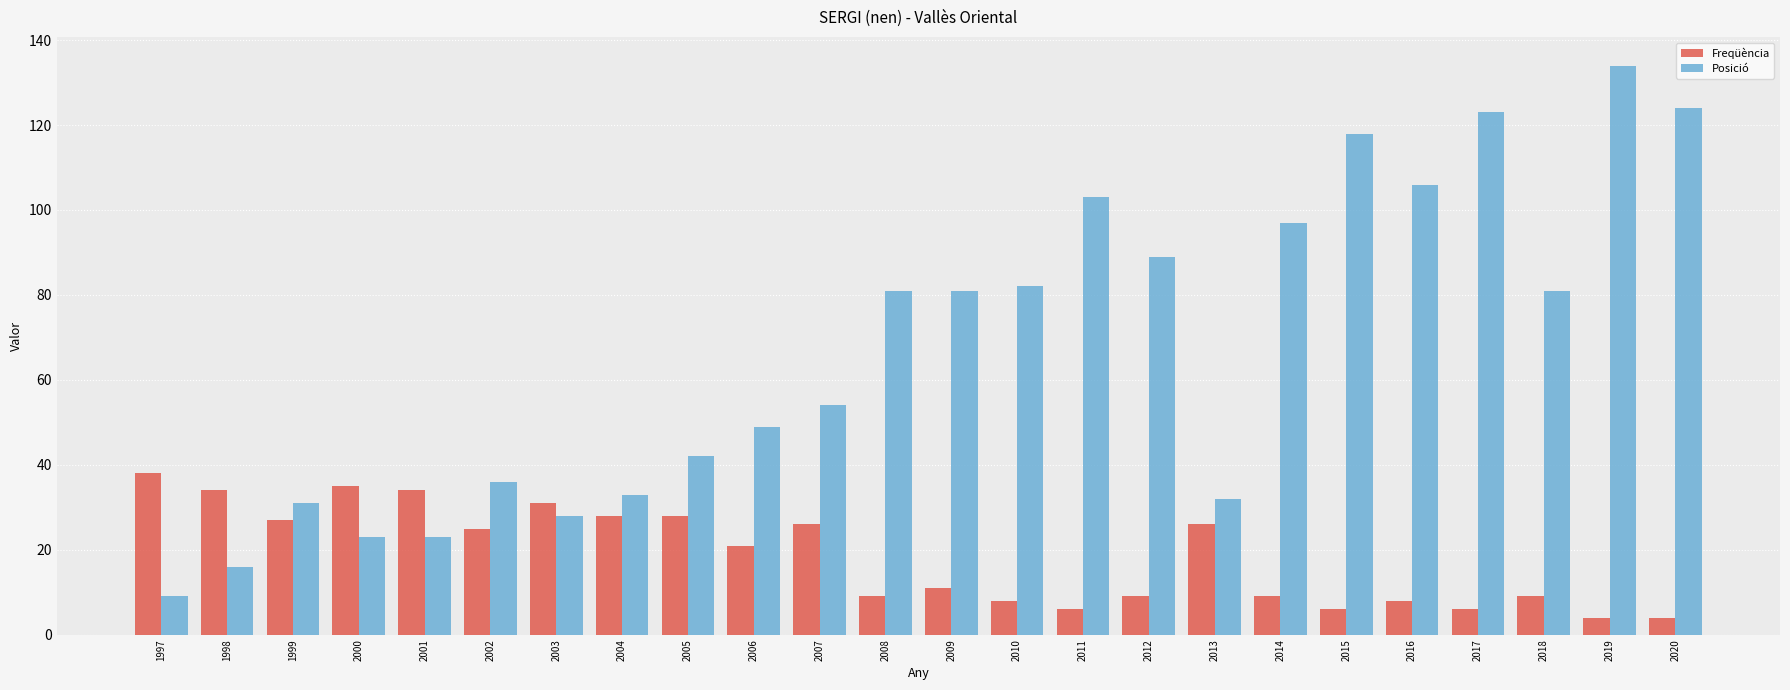

Reading right to left, what are all the values shown in this chart?

Freqüència: 2020=4	2019=4	2018=9	2017=6	2016=8	2015=6	2014=9	2013=26	2012=9	2011=6	2010=8	2009=11	2008=9	2007=26	2006=21	2005=28	2004=28	2003=31	2002=25	2001=34	2000=35	1999=27	1998=34	1997=38
Posició: 2020=124	2019=134	2018=81	2017=123	2016=106	2015=118	2014=97	2013=32	2012=89	2011=103	2010=82	2009=81	2008=81	2007=54	2006=49	2005=42	2004=33	2003=28	2002=36	2001=23	2000=23	1999=31	1998=16	1997=9